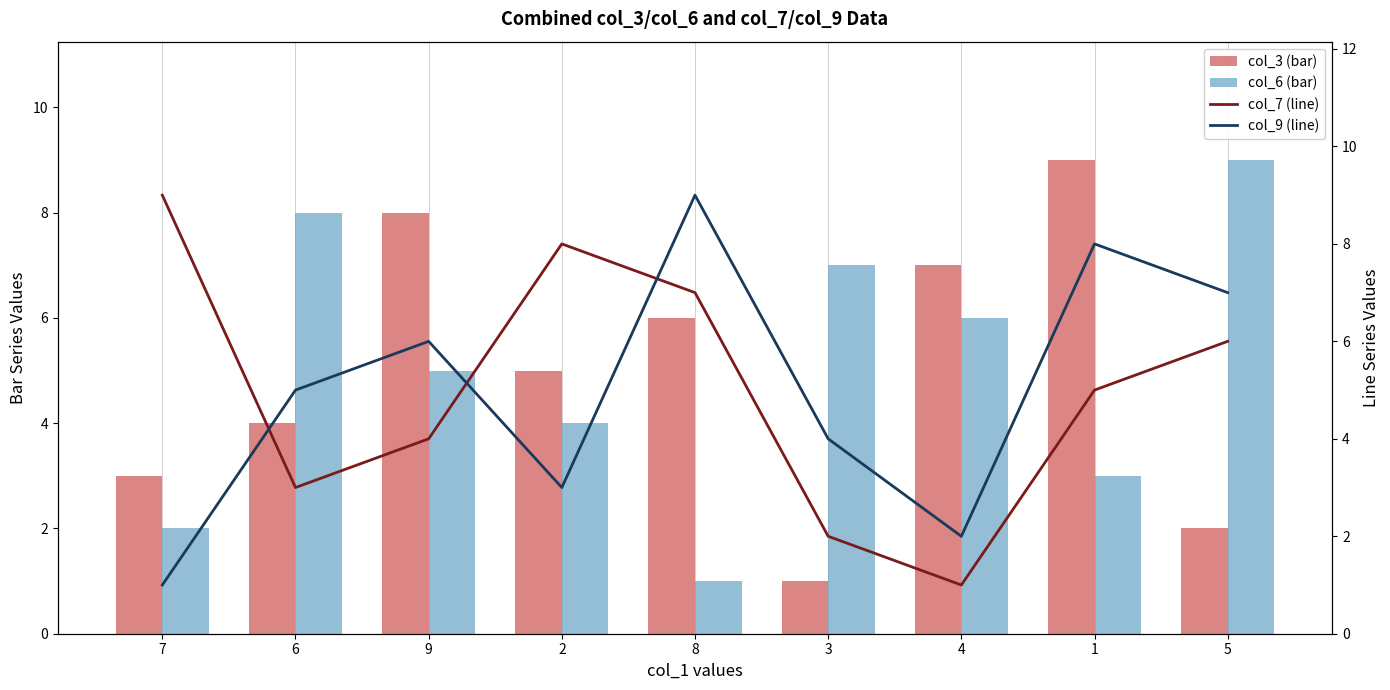

What are all the series names shown in the legend?

col_3 (bar), col_6 (bar), col_7 (line), col_9 (line)